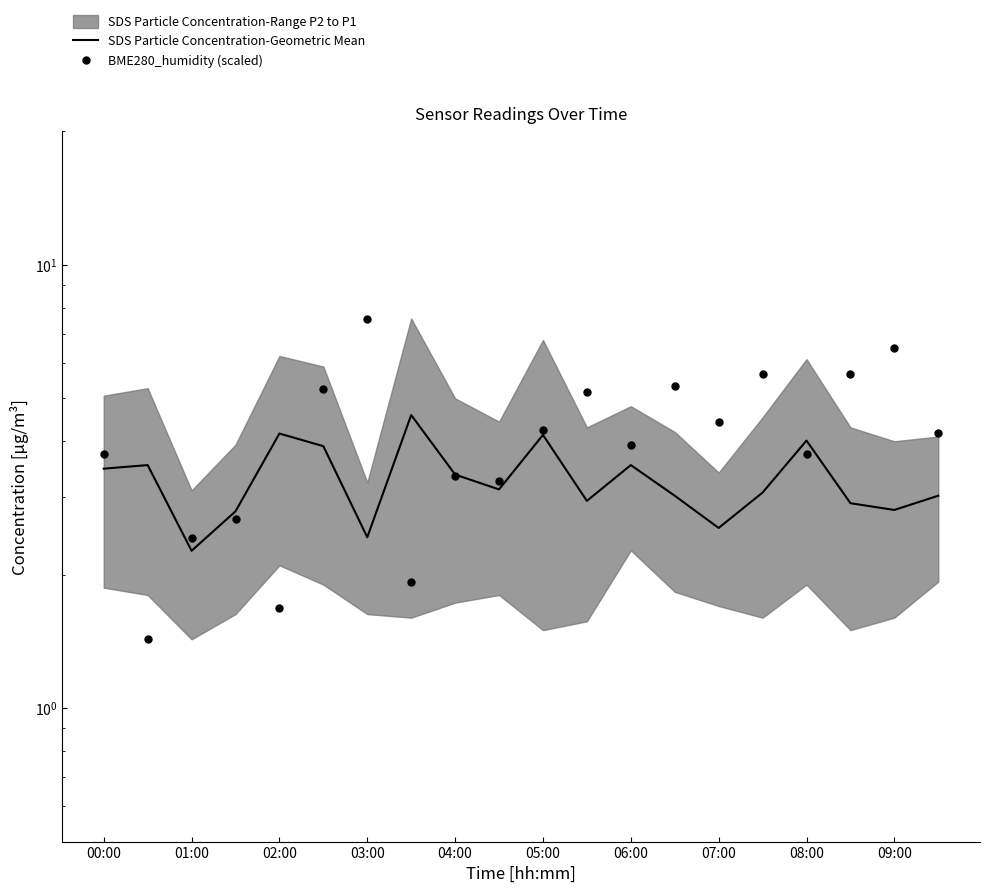

Which series reaches the minimum Y coordinate?

BME280_humidity (scaled)